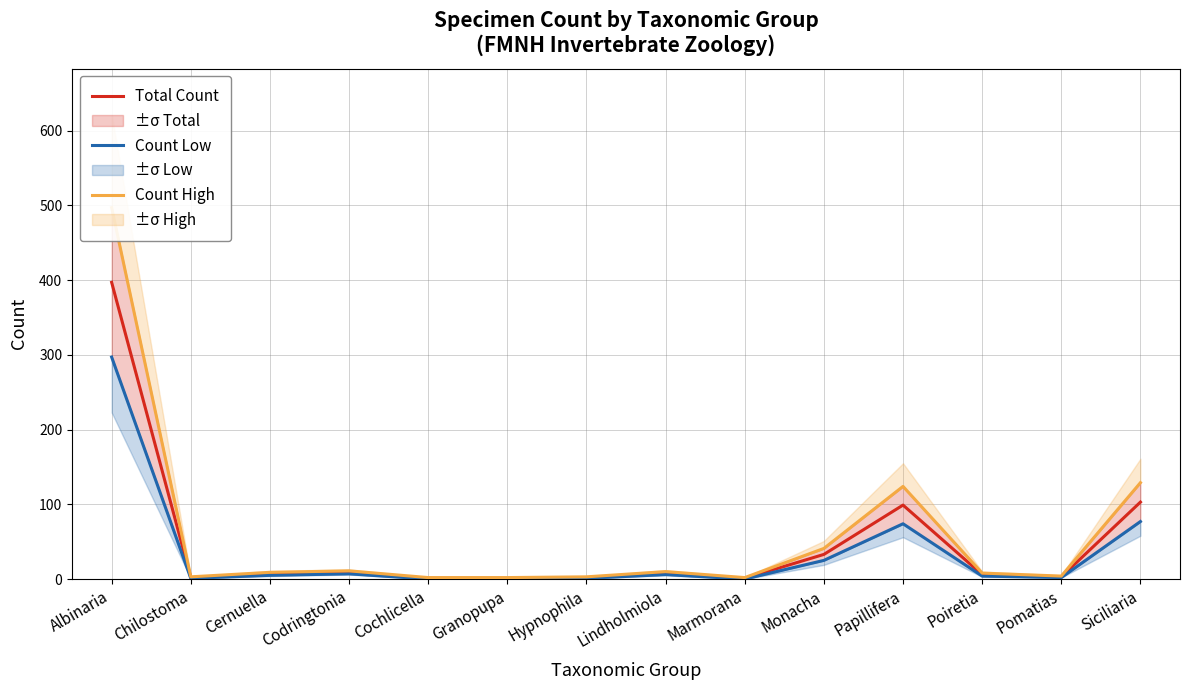

True or false: Count Low and Total Count cross at least once.

False